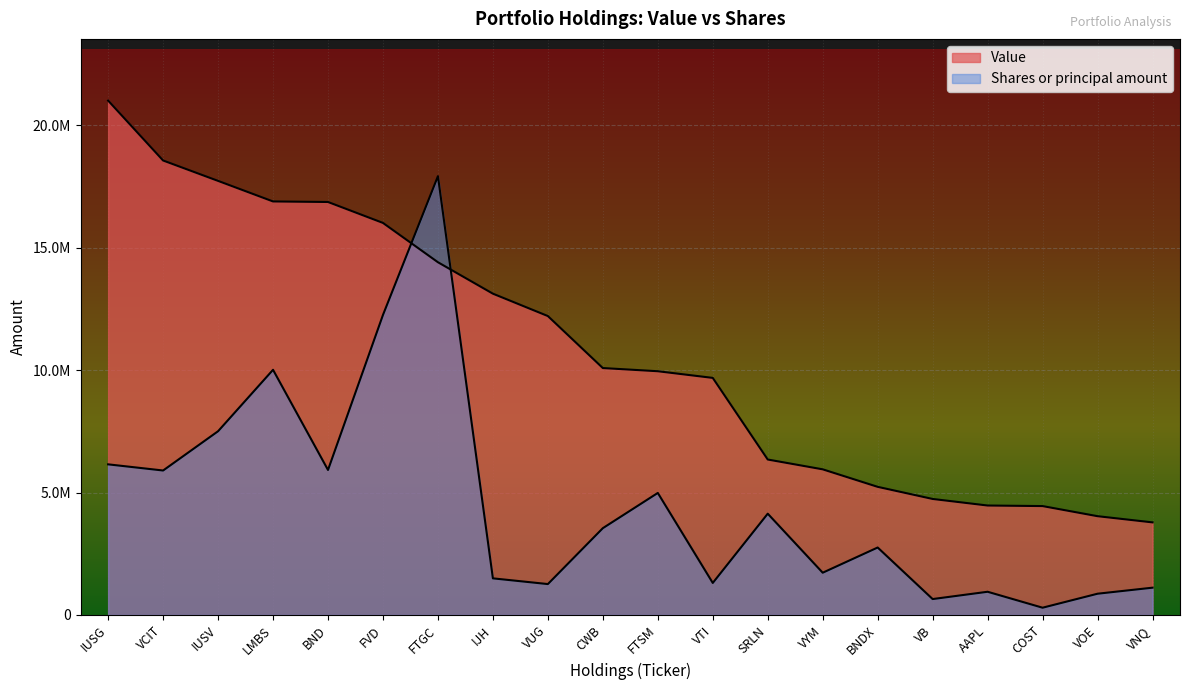

What position from the left is VNQ?

20